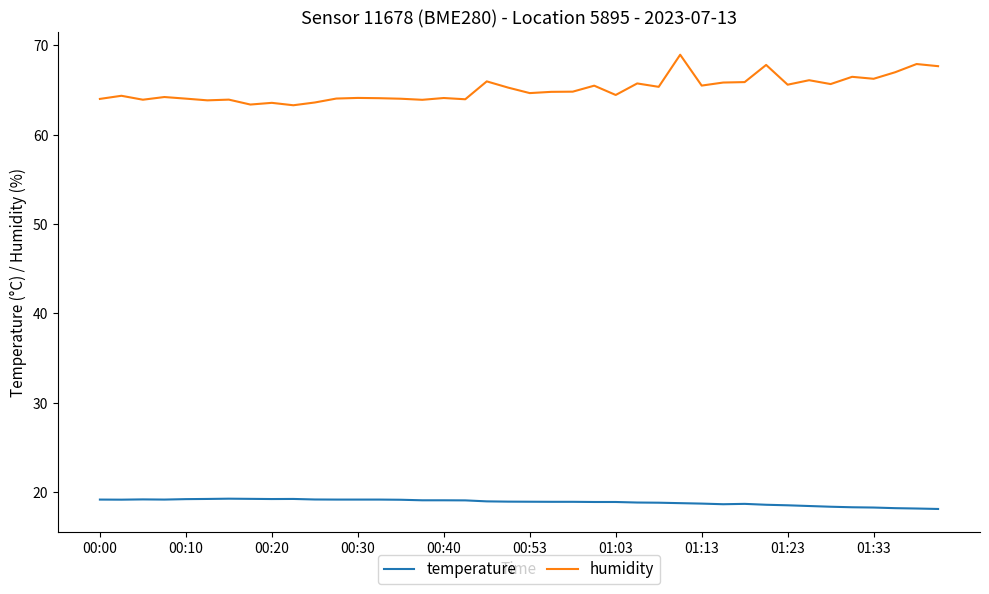

Which series has the largest total across all categories?

humidity